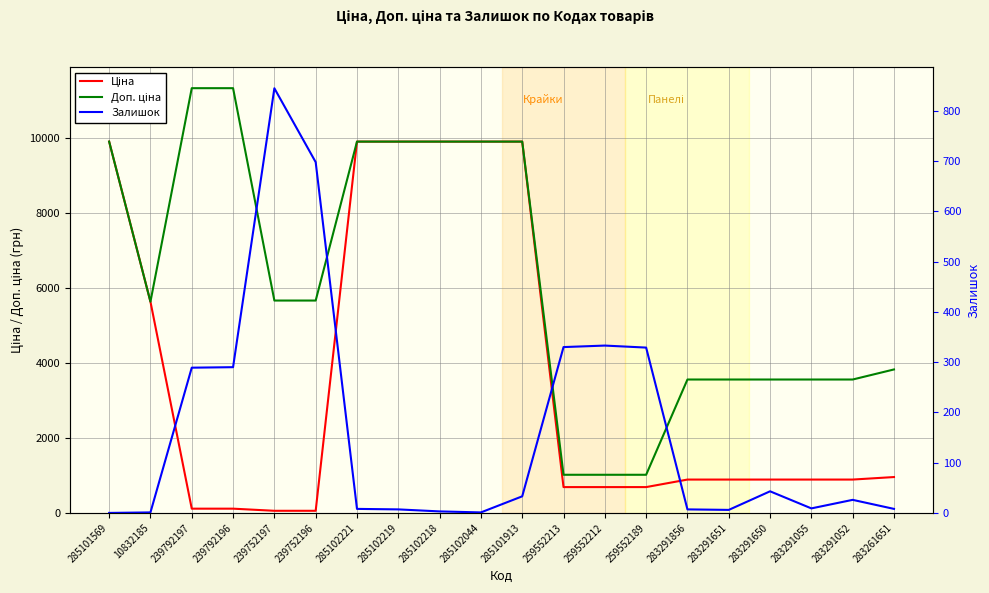

How many lines are shown in the chart?

3